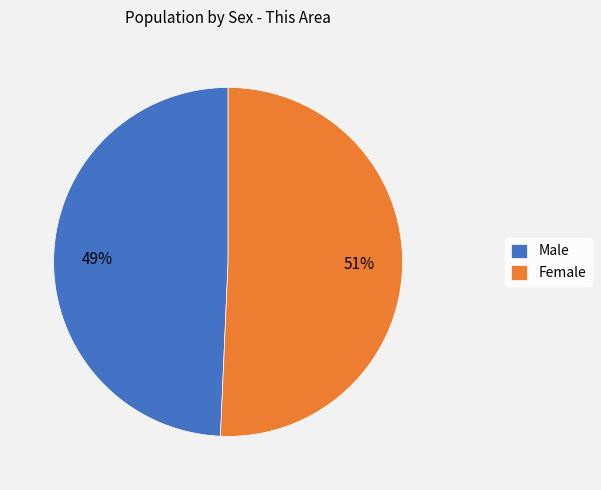

What is the ratio of the value at Male to the value at Female?

1.0